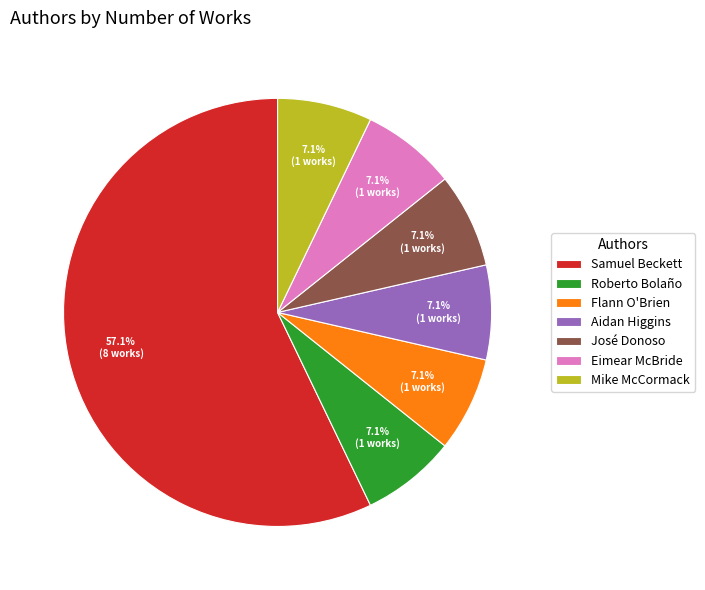

Count the number of slices in the pie.

7